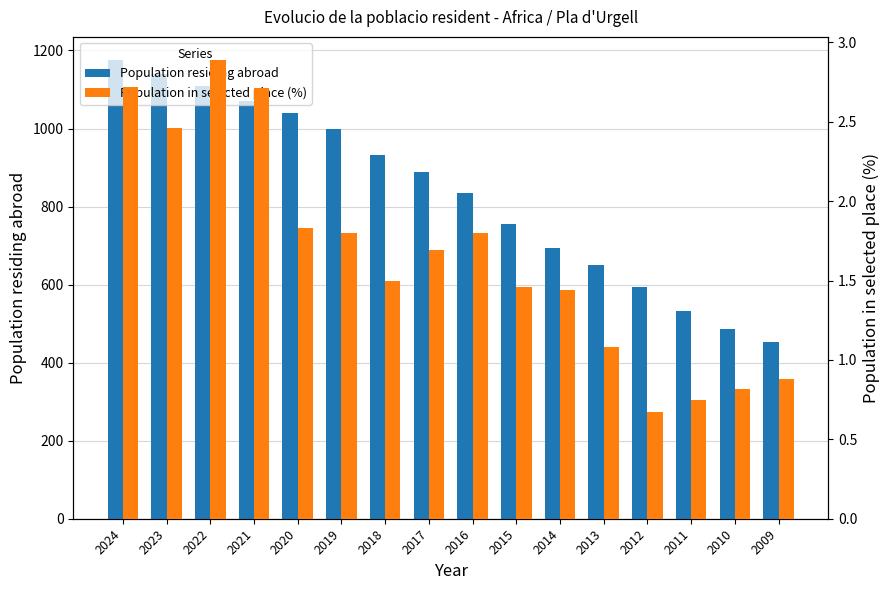

The Population residing abroad series shows 533.0 at 2011. True or false?

True